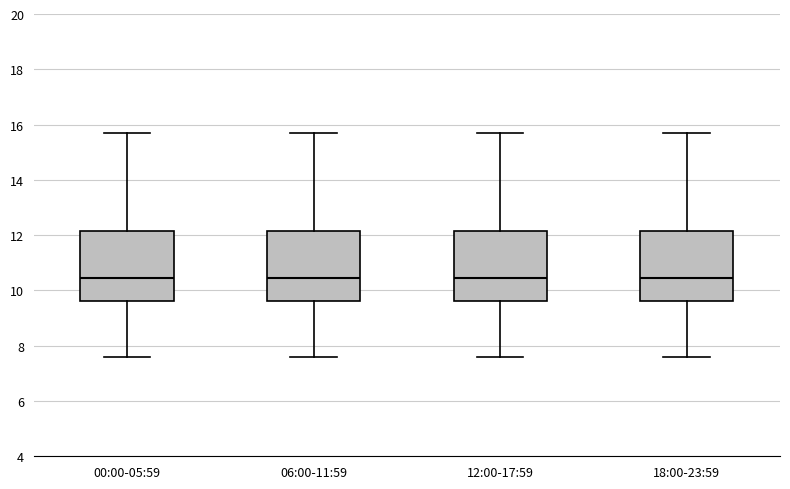

Reading left to right, read every box against the y-axis: the position of its median line, the range the box covers, and the ends of its whiskers. The values are not printed on the chart, so give them approximately, as read against the axis.

00:00-05:59: median 10.4, box 9.6 to 12.2, whiskers 7.6 to 15.8
06:00-11:59: median 10.4, box 9.6 to 12.2, whiskers 7.6 to 15.8
12:00-17:59: median 10.4, box 9.6 to 12.2, whiskers 7.6 to 15.8
18:00-23:59: median 10.4, box 9.6 to 12.2, whiskers 7.6 to 15.8